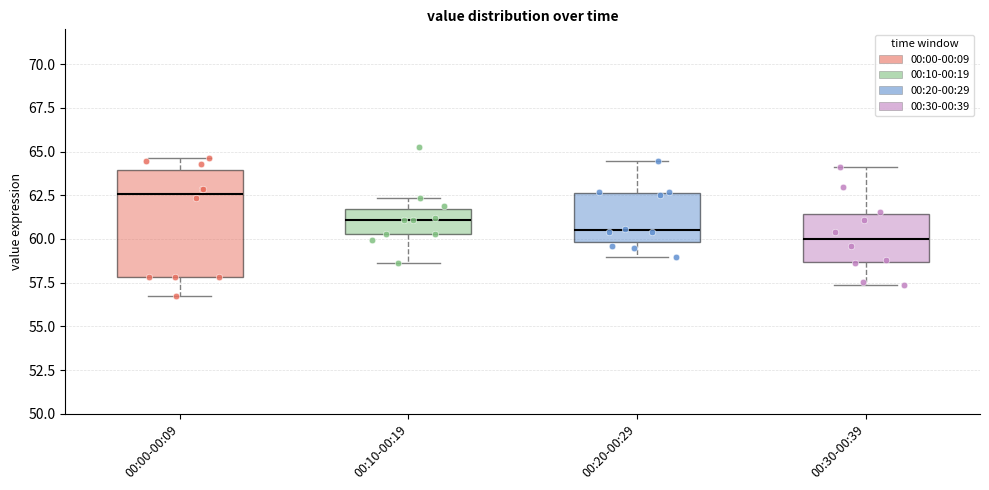

Reading left to right, transcribe this box plot: for each box, give where its median line is, the range the box spans, and where its two whiskers end, as read against the y-axis. The values are not printed on the chart, so give them approximately, as read against the axis.

00:00-00:09: median 62.5, box 58.0 to 64.0, whiskers 56.5 to 64.5
00:10-00:19: median 61.0, box 60.5 to 61.5, whiskers 58.5 to 62.5
00:20-00:29: median 60.5, box 60.0 to 62.5, whiskers 59.0 to 64.5
00:30-00:39: median 60.0, box 58.5 to 61.5, whiskers 57.5 to 64.0